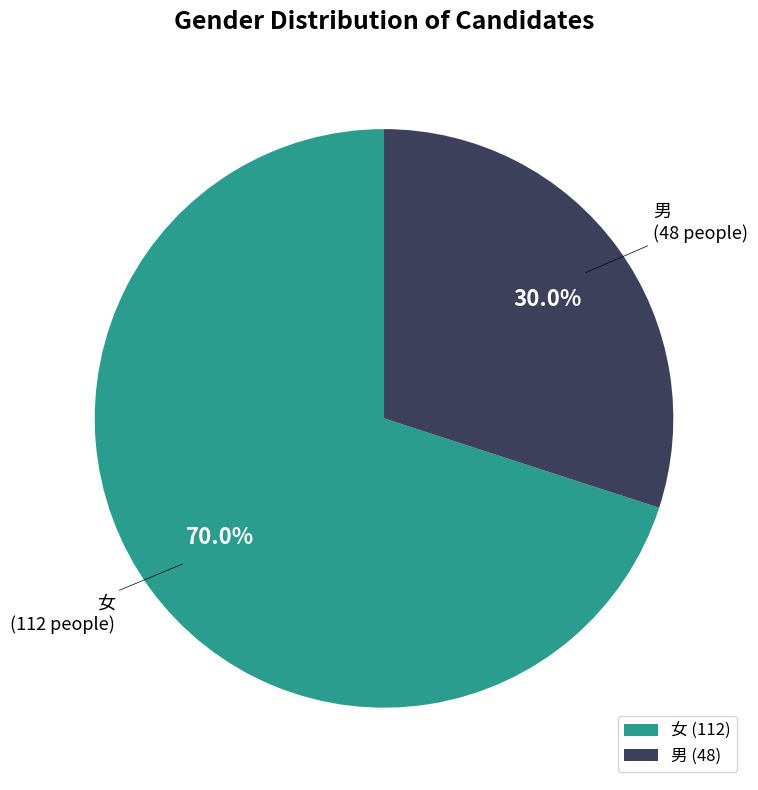

What portion of the pie excludes 女?

30.0%